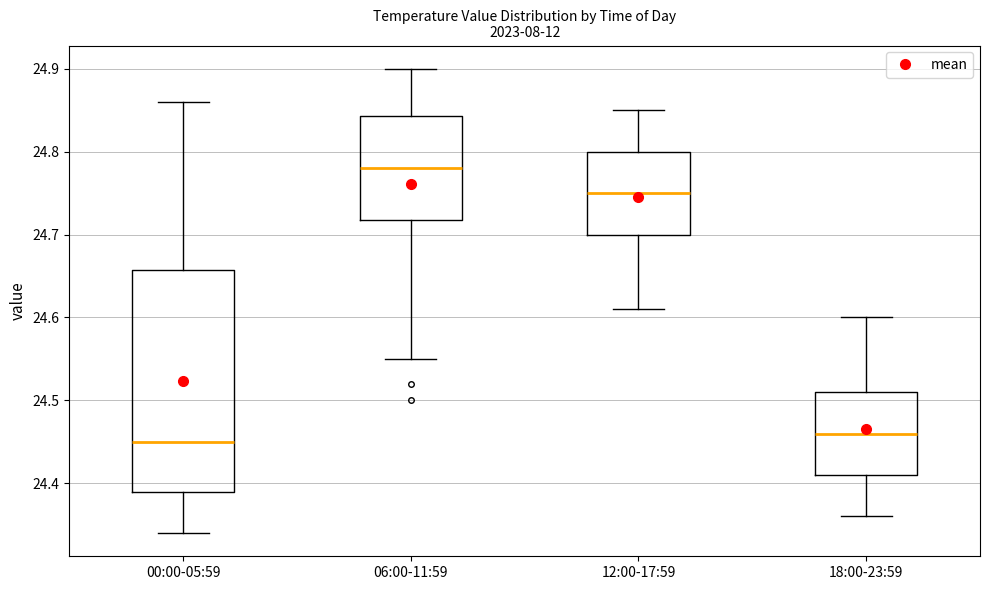

Reading left to right, read every box against the y-axis: the position of its median line, the range the box covers, and the ends of its whiskers. The values are not printed on the chart, so give them approximately, as read against the axis.

00:00-05:59: median 24.45, box 24.39 to 24.66, whiskers 24.34 to 24.86
06:00-11:59: median 24.78, box 24.72 to 24.84, whiskers 24.55 to 24.90
12:00-17:59: median 24.75, box 24.70 to 24.80, whiskers 24.61 to 24.85
18:00-23:59: median 24.46, box 24.41 to 24.51, whiskers 24.36 to 24.60